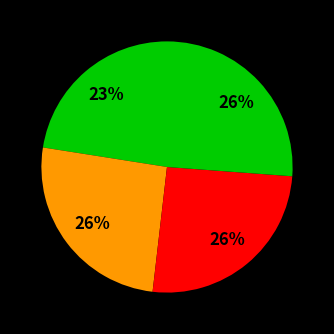

Is there a majority slice in this chart?

No